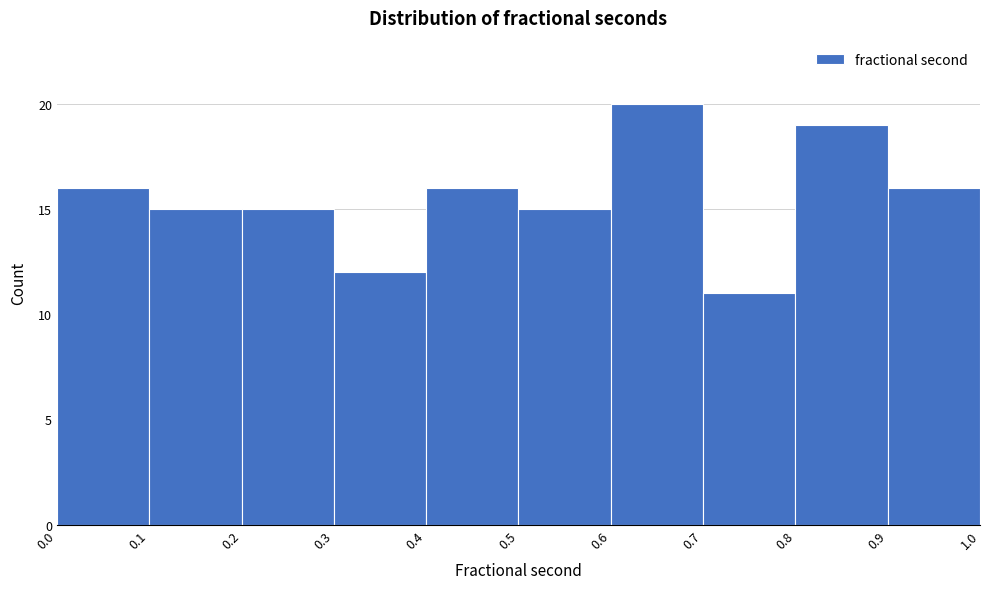

Which range on the x-axis has the tallest bar?

0.6 to 0.7